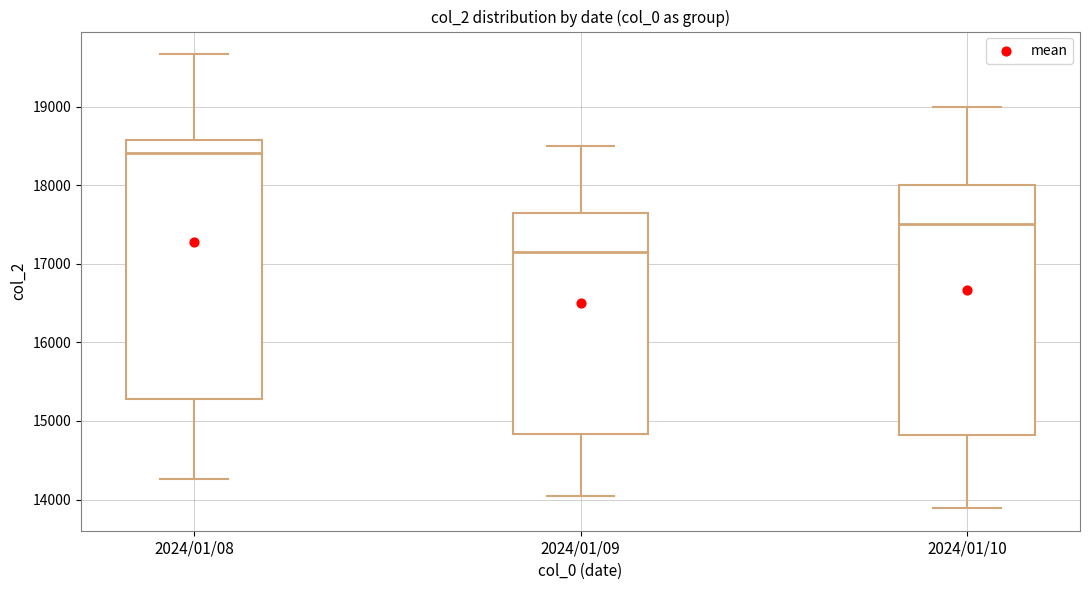

Where is the upper edge of the box for 2024/01/09 on the y-axis? The values are not printed on the chart, so give them approximately, as read against the axis.

17700